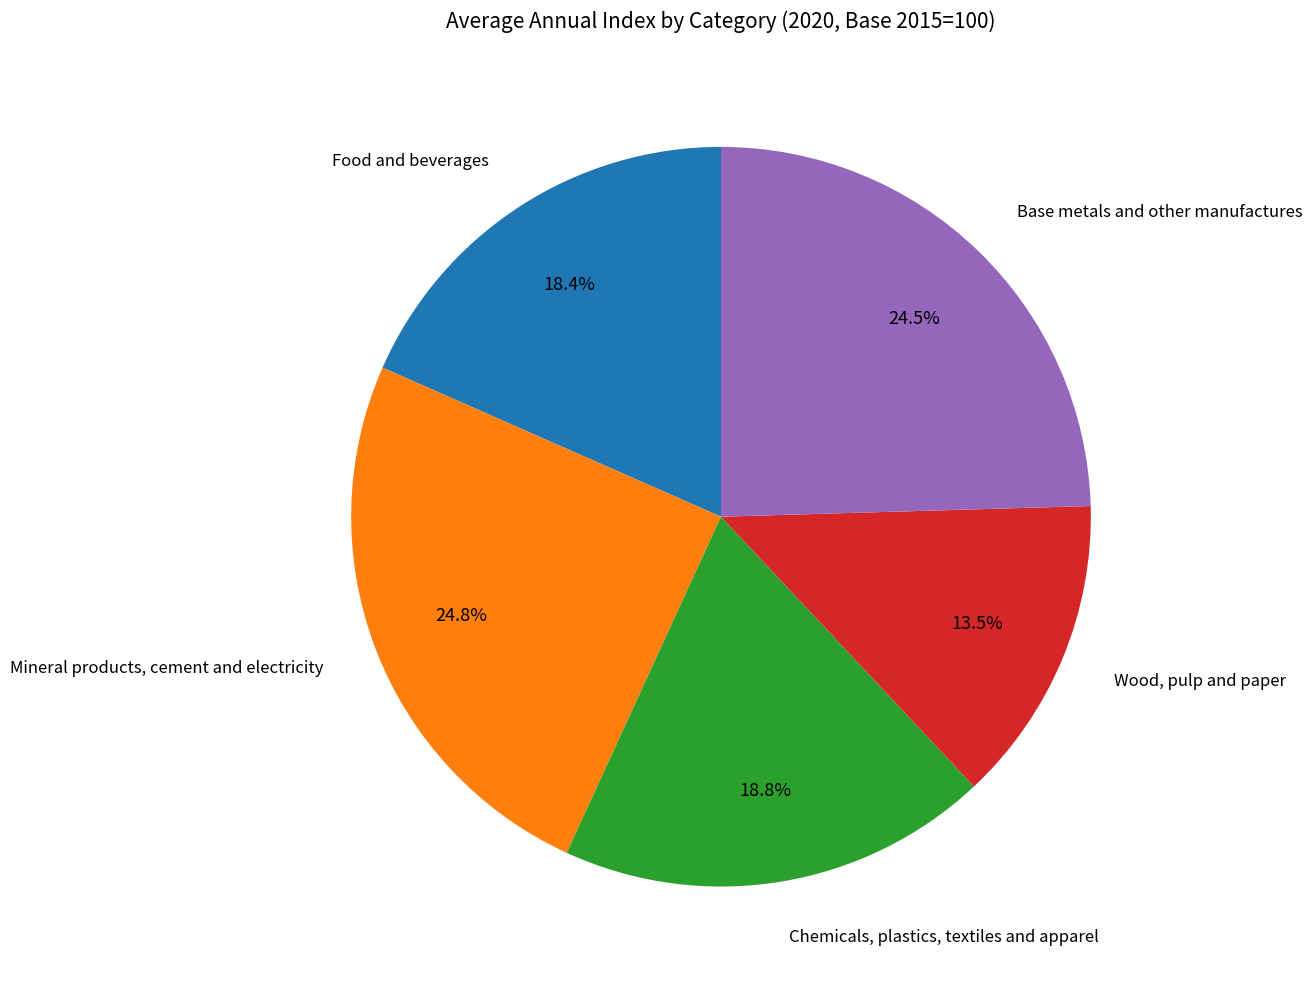

How many slices are in this pie chart?

5